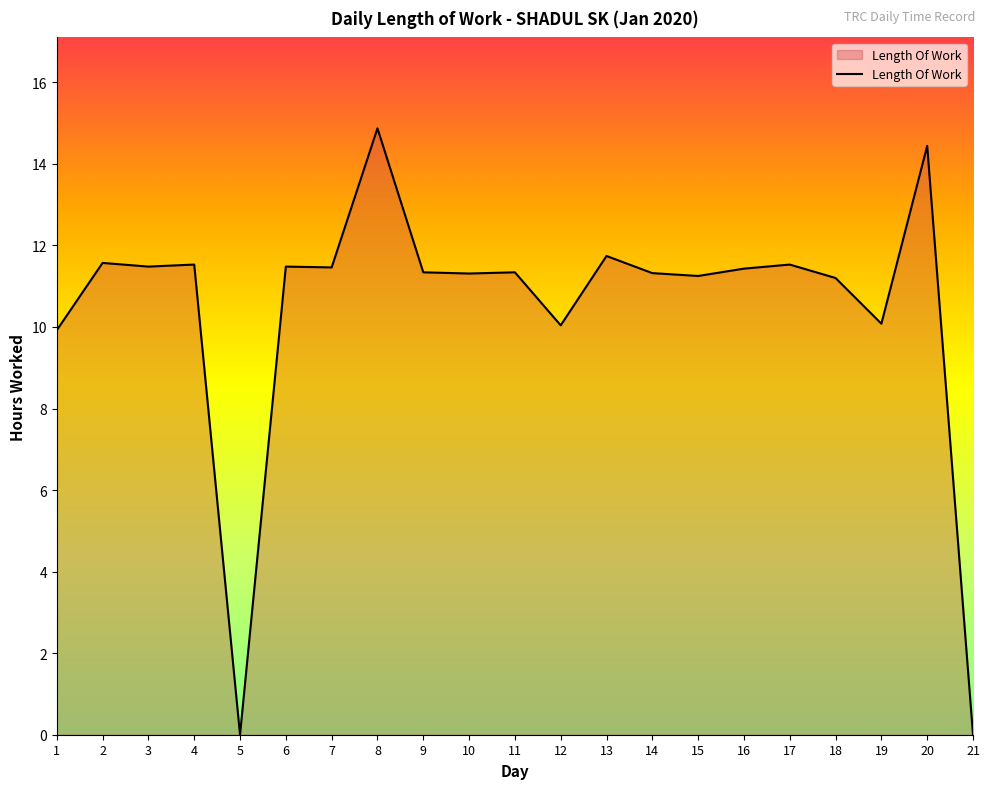

The value at 3 is 11.5. True or false?

True